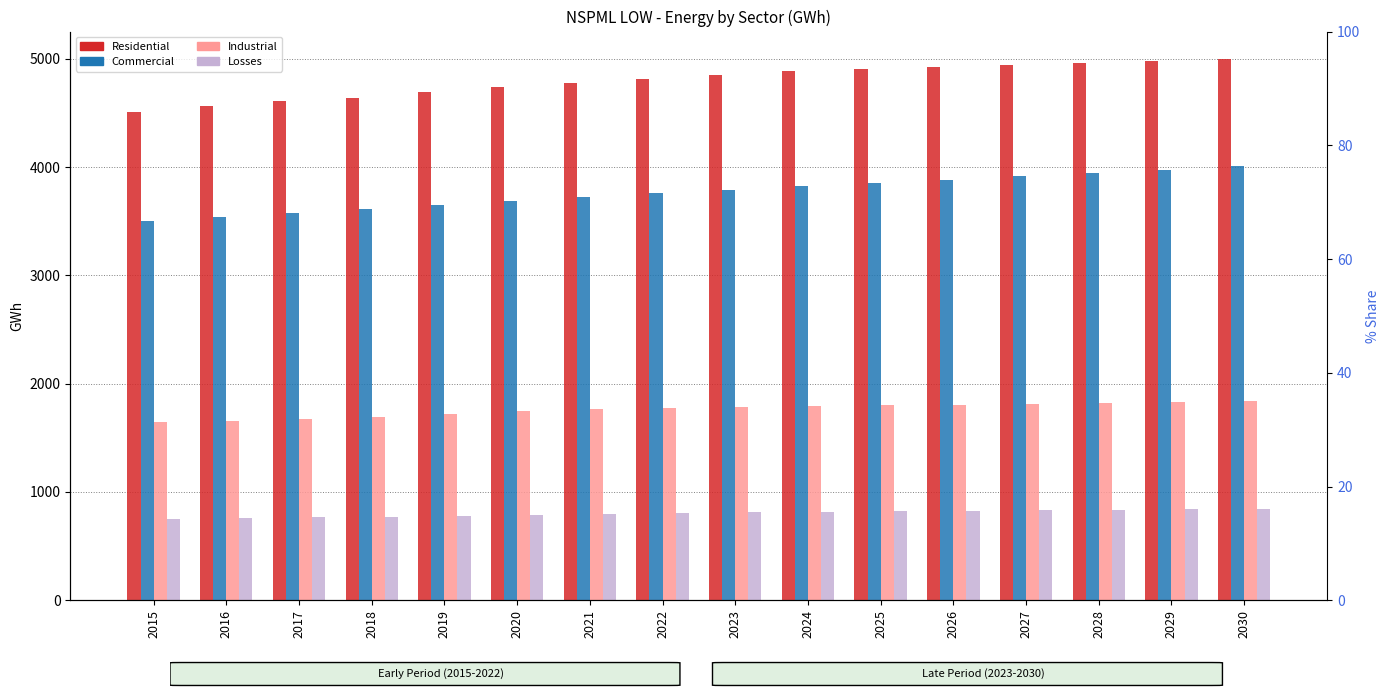

What is the approximate value of Losses at 2023?

811.3